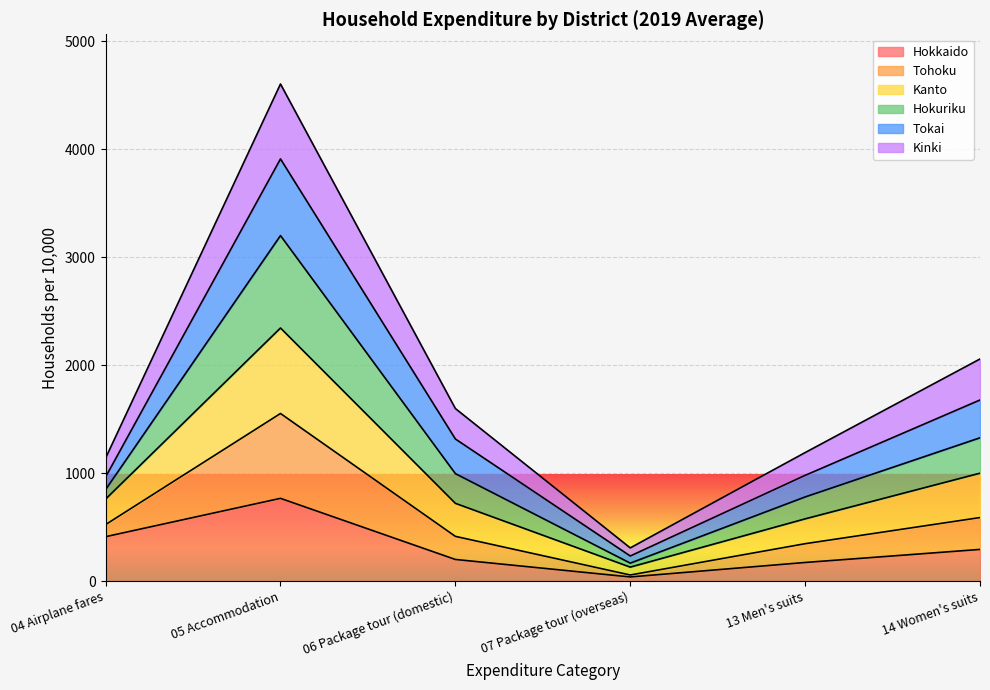

What is the maximum value for Hokkaido?

766